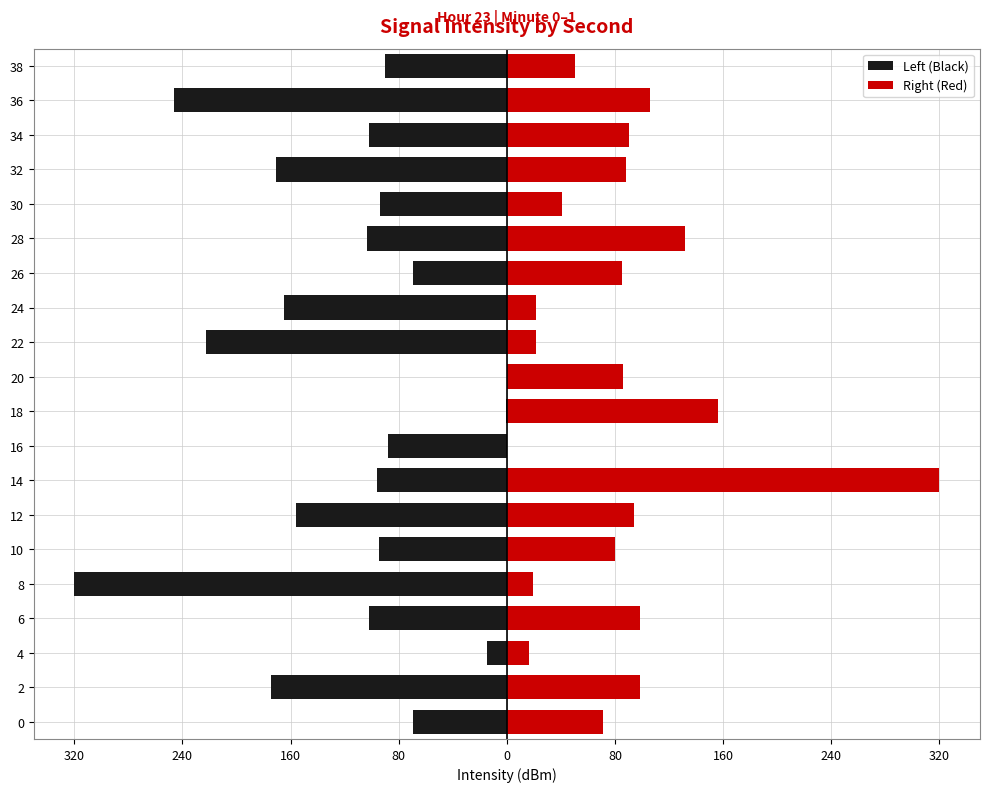

What are all the series names shown in the legend?

Left (Black), Right (Red)